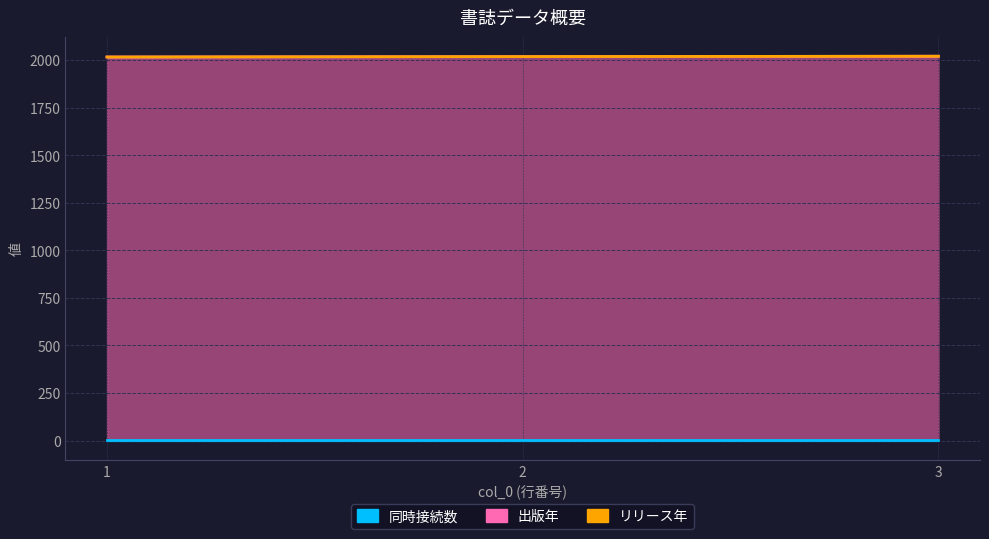

Is the value of 出版年 at 1 greater than the value of リリース年 at 2?

No